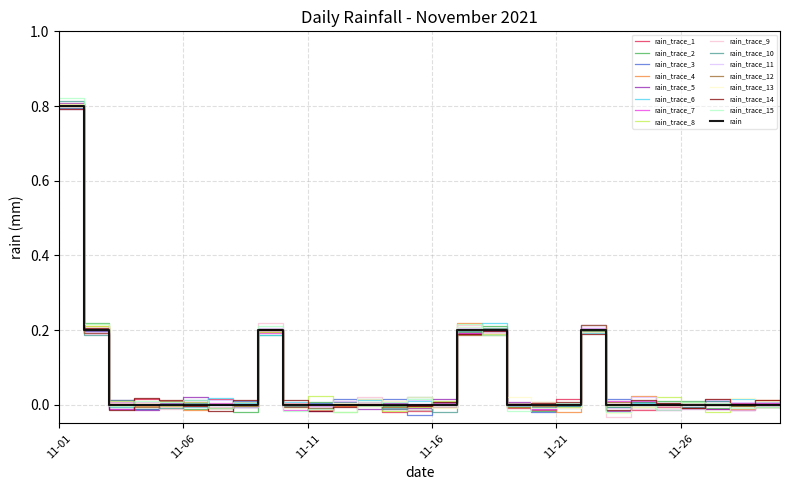

Count the number of data series in this chart.

16